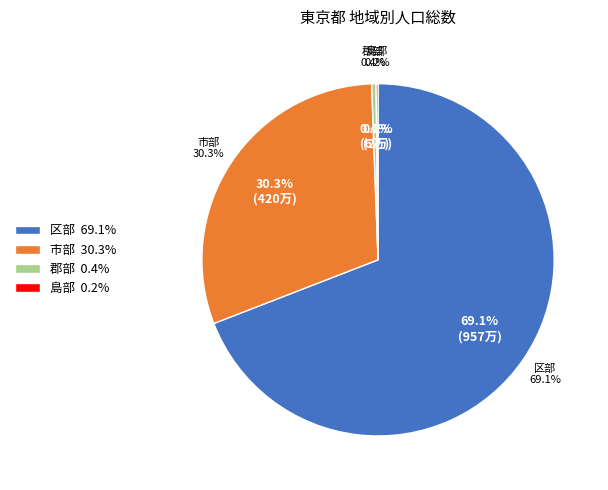

Which slice is the smallest?

島部